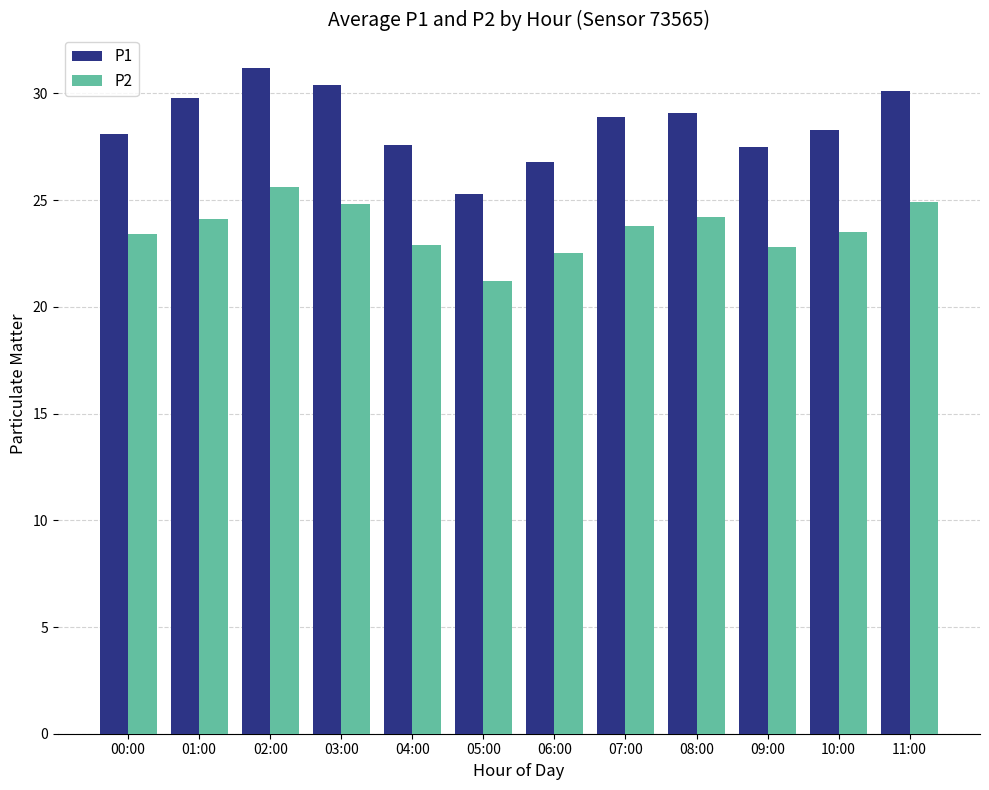

Count the number of categories in the chart.

12